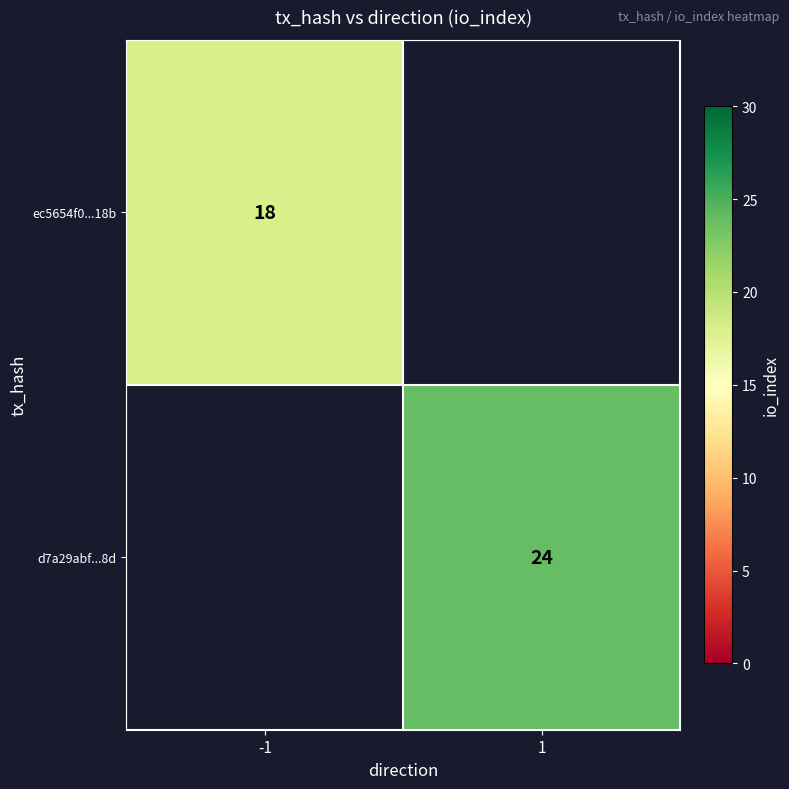

What is the minimum value shown in the chart?

18.0